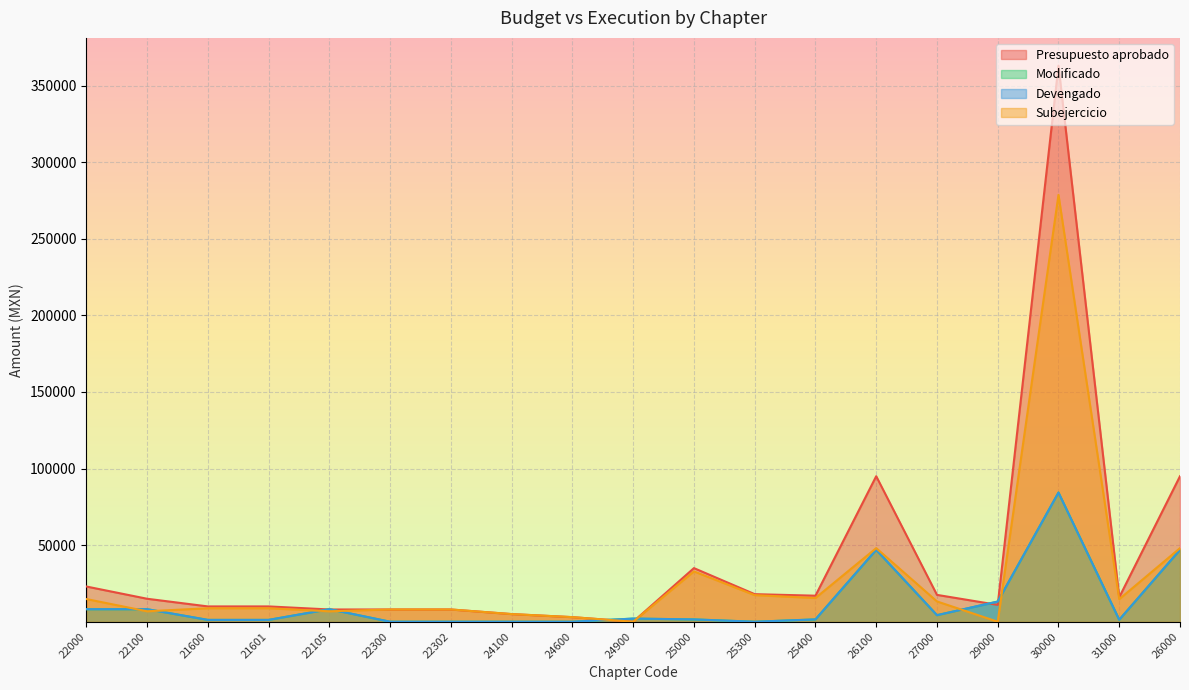

What is the difference between the maximum and minimum values in the Subejercicio series?

278687.1